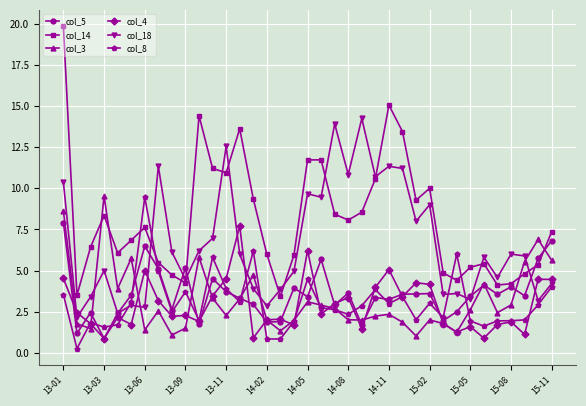

Which series has the largest total across all categories?

col_14